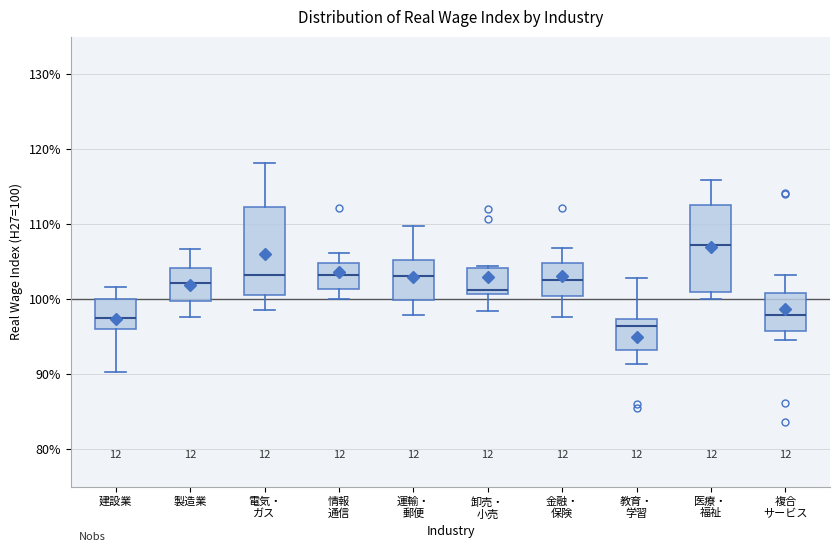

Which box's median line is the highest?

医療・ 福祉